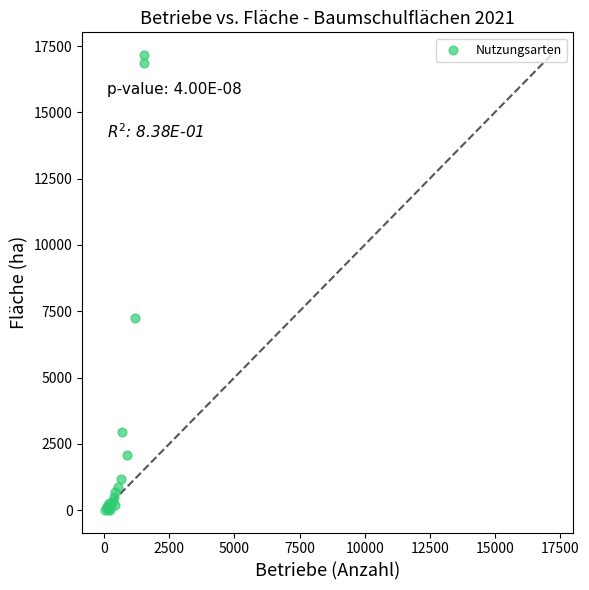

What Y value in the scatter plot is closest to 8585?

7234.6